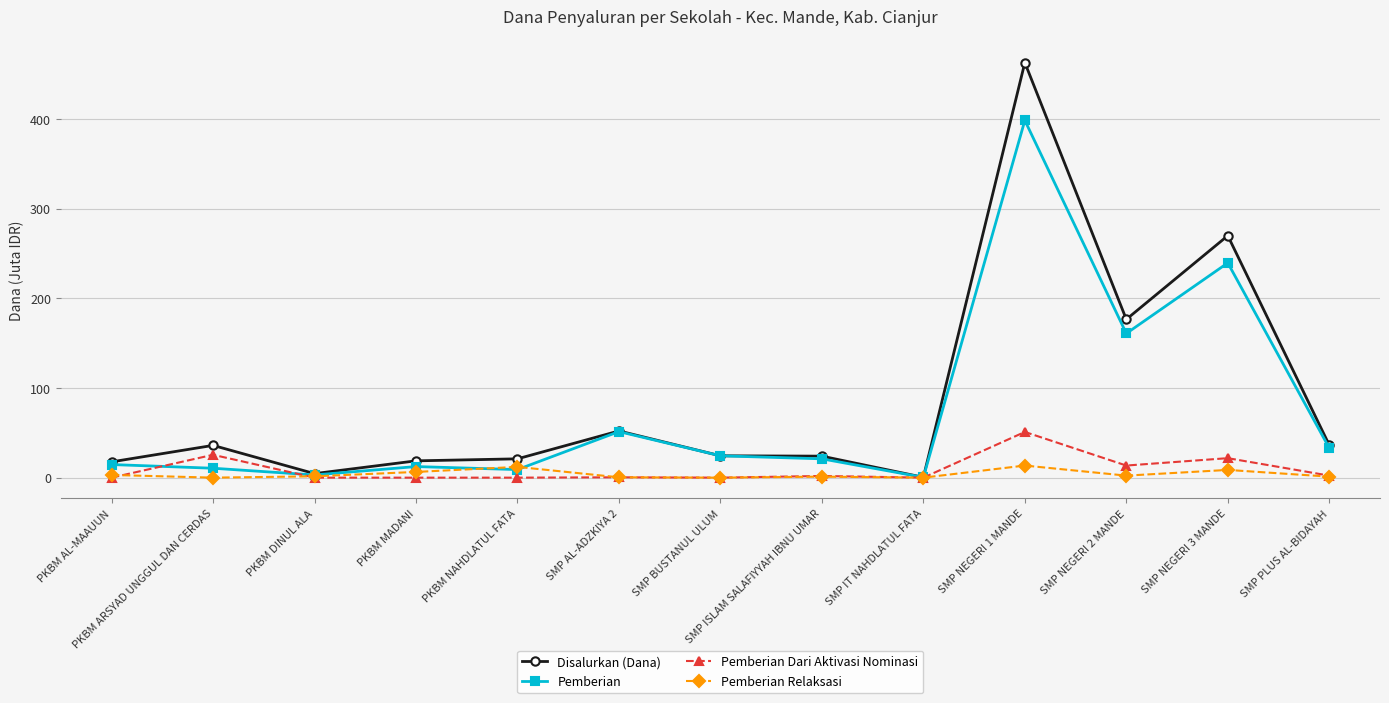

How many lines are shown in the chart?

4